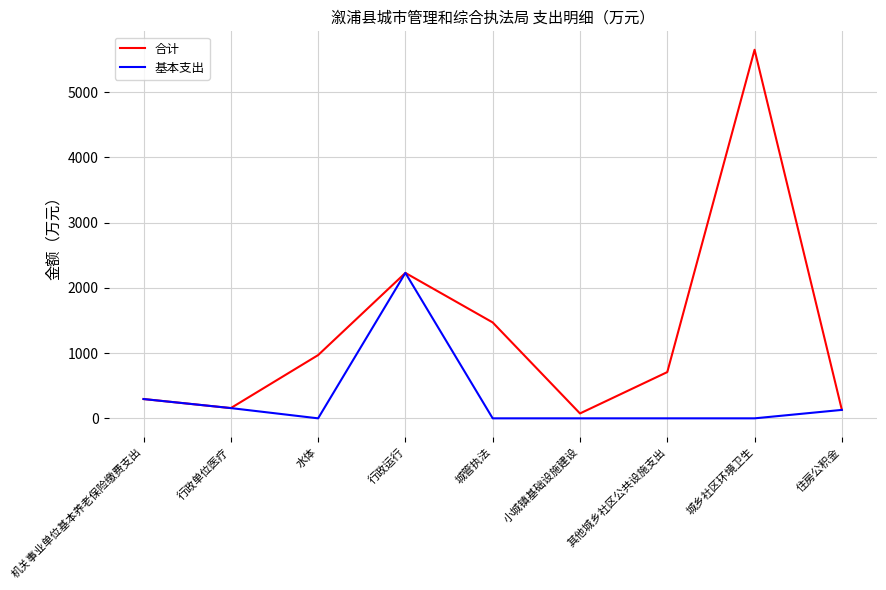

What is the maximum value shown in the chart?

5651.8